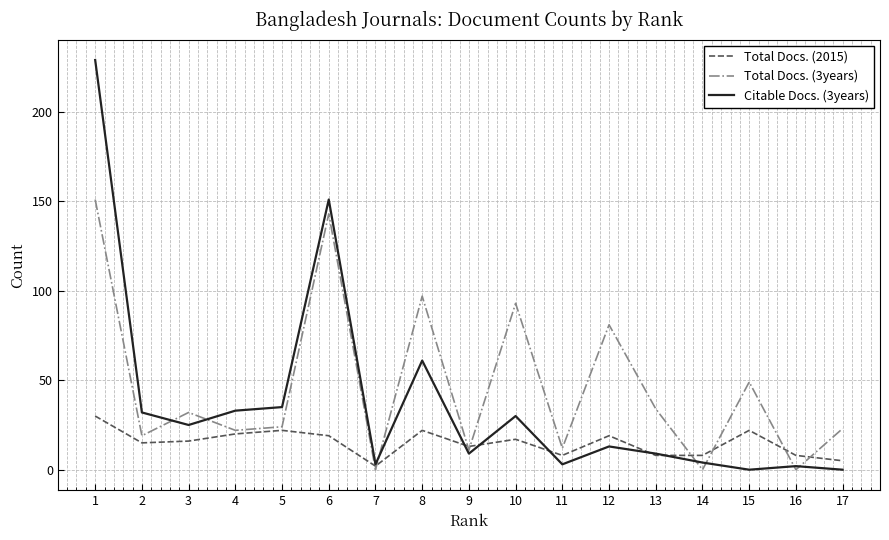

After their last crossing, which series has the higher values: Total Docs. (3years) or Total Docs. (2015)?

Total Docs. (3years)